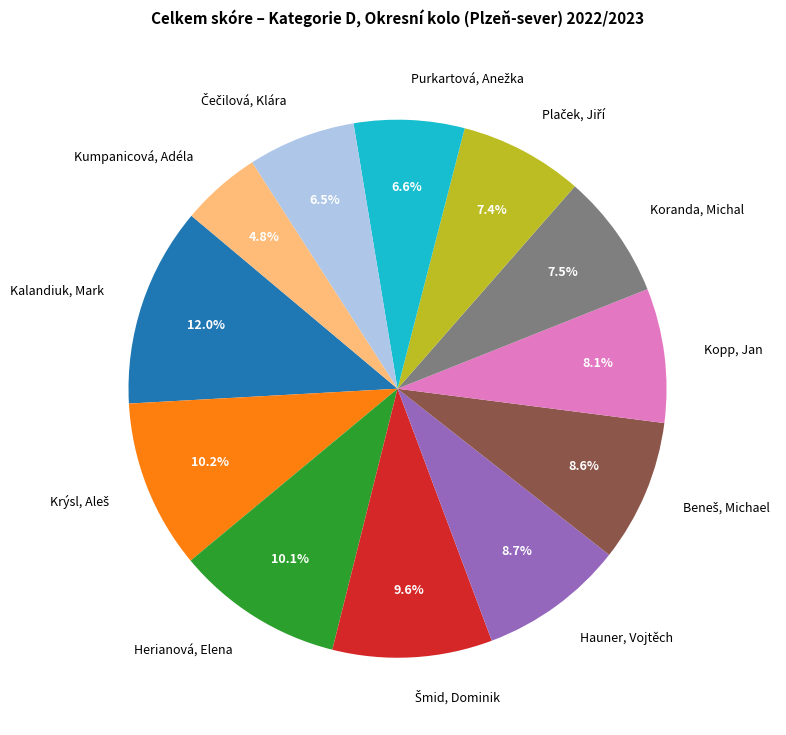

To the nearest percent, what percentage of the pie is Kopp, Jan?

8%